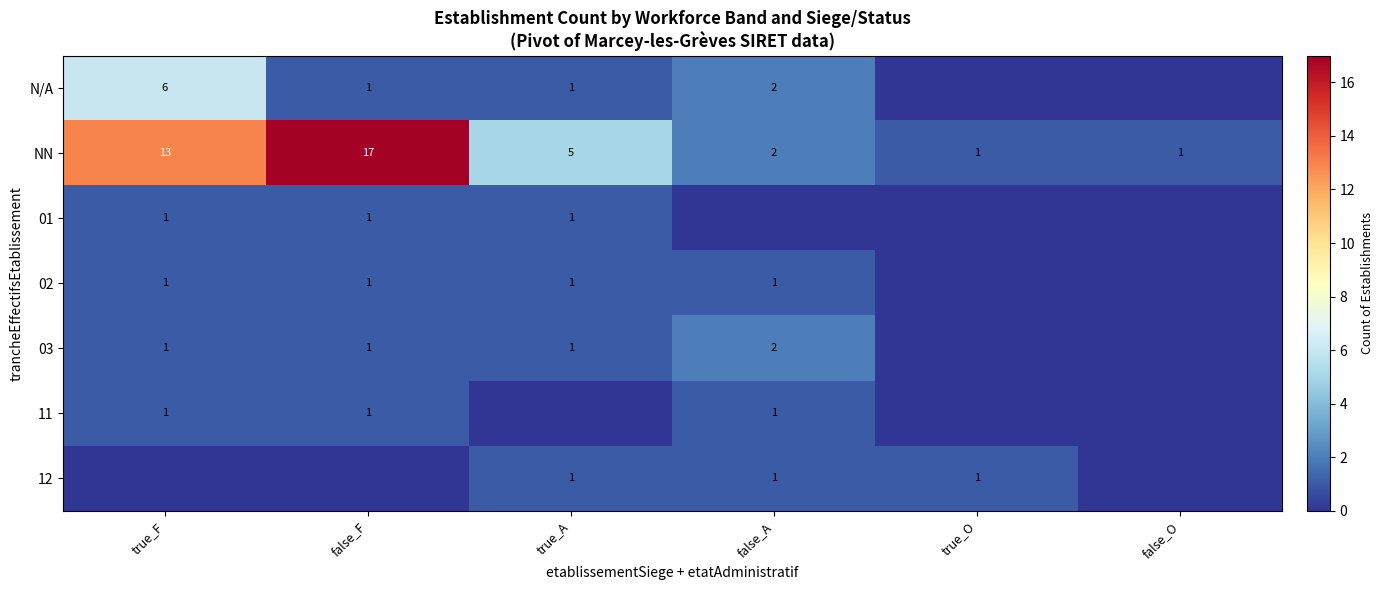

What is the difference between the maximum and minimum values in the NN series?

16